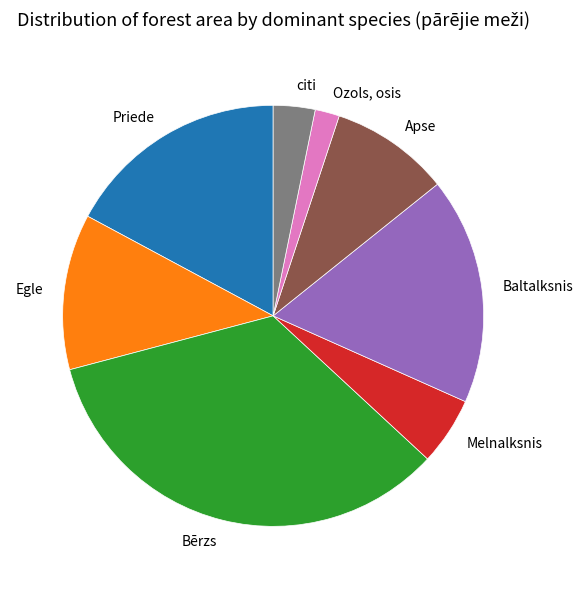

Which category has the biggest portion of the pie?

Bērzs